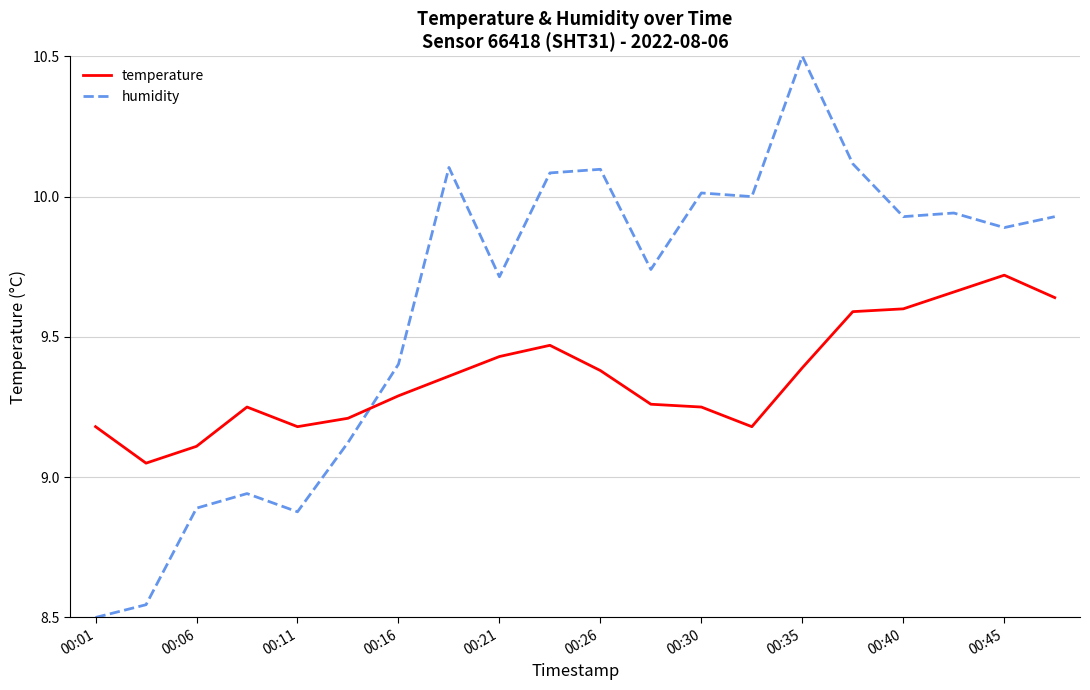

What is the maximum value shown in the chart?

10.5